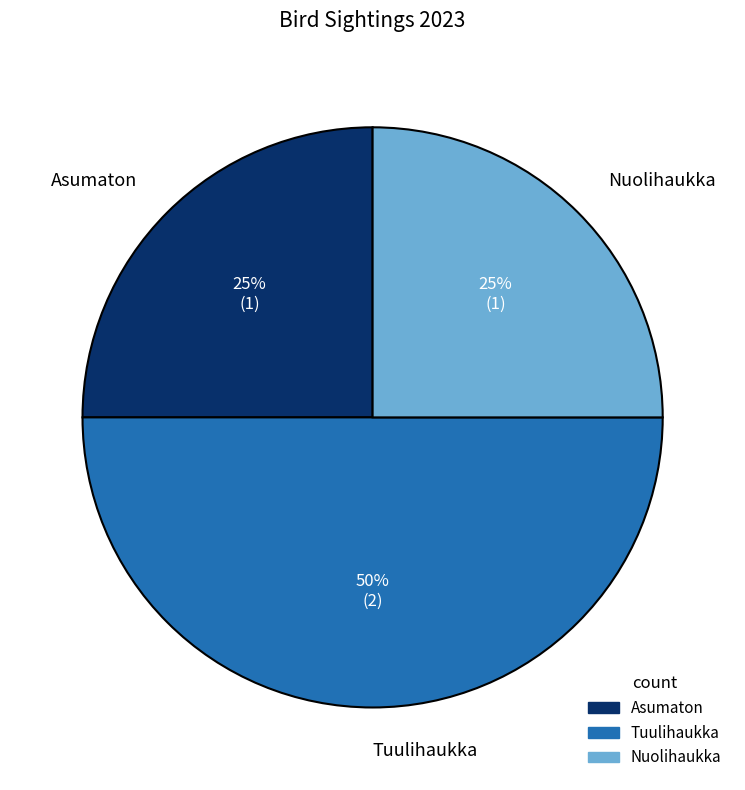

Which category has the biggest portion of the pie?

Tuulihaukka